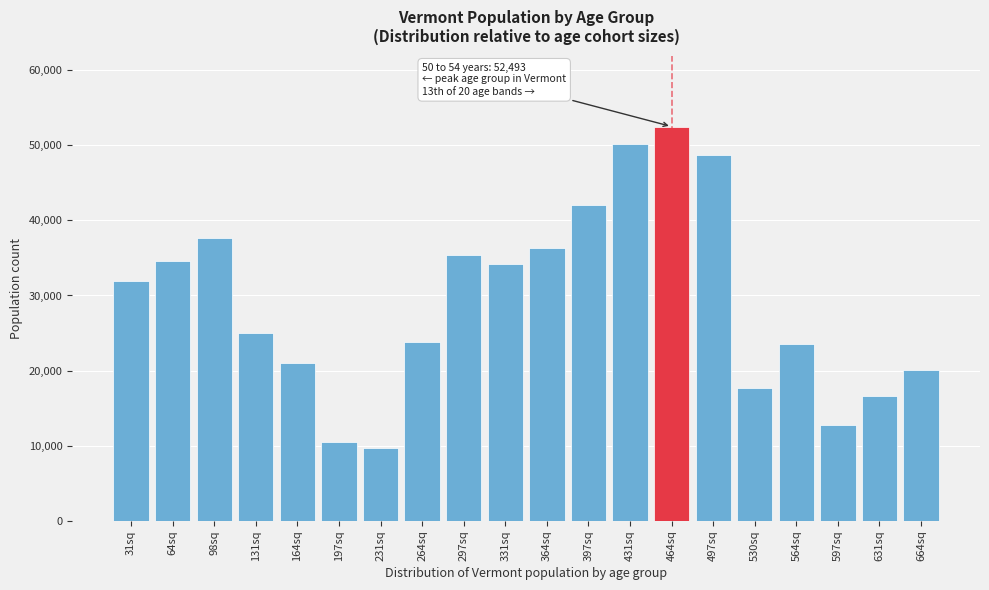

What is the sum of the values at 197sq and 631sq?

27004